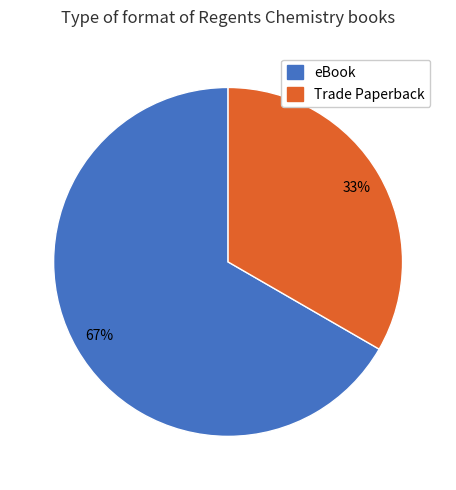

What is the largest slice in the pie chart?

eBook